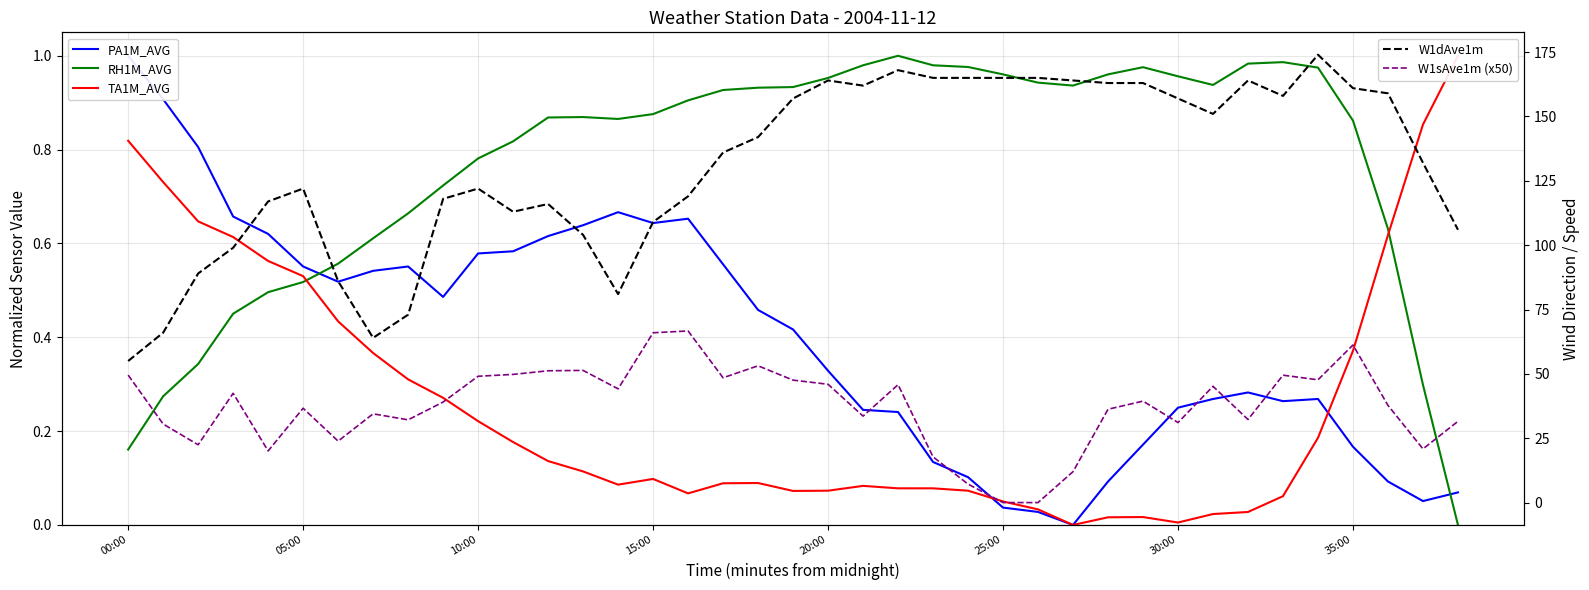

At which label is RH1M_AVG closest to 0?

38